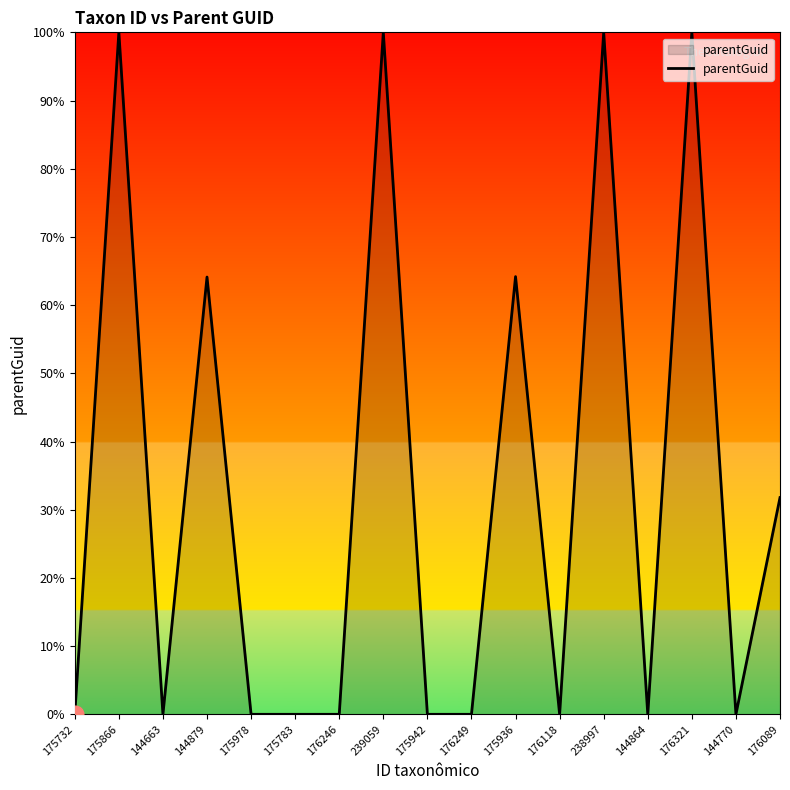

What position from the right is 144864?

4